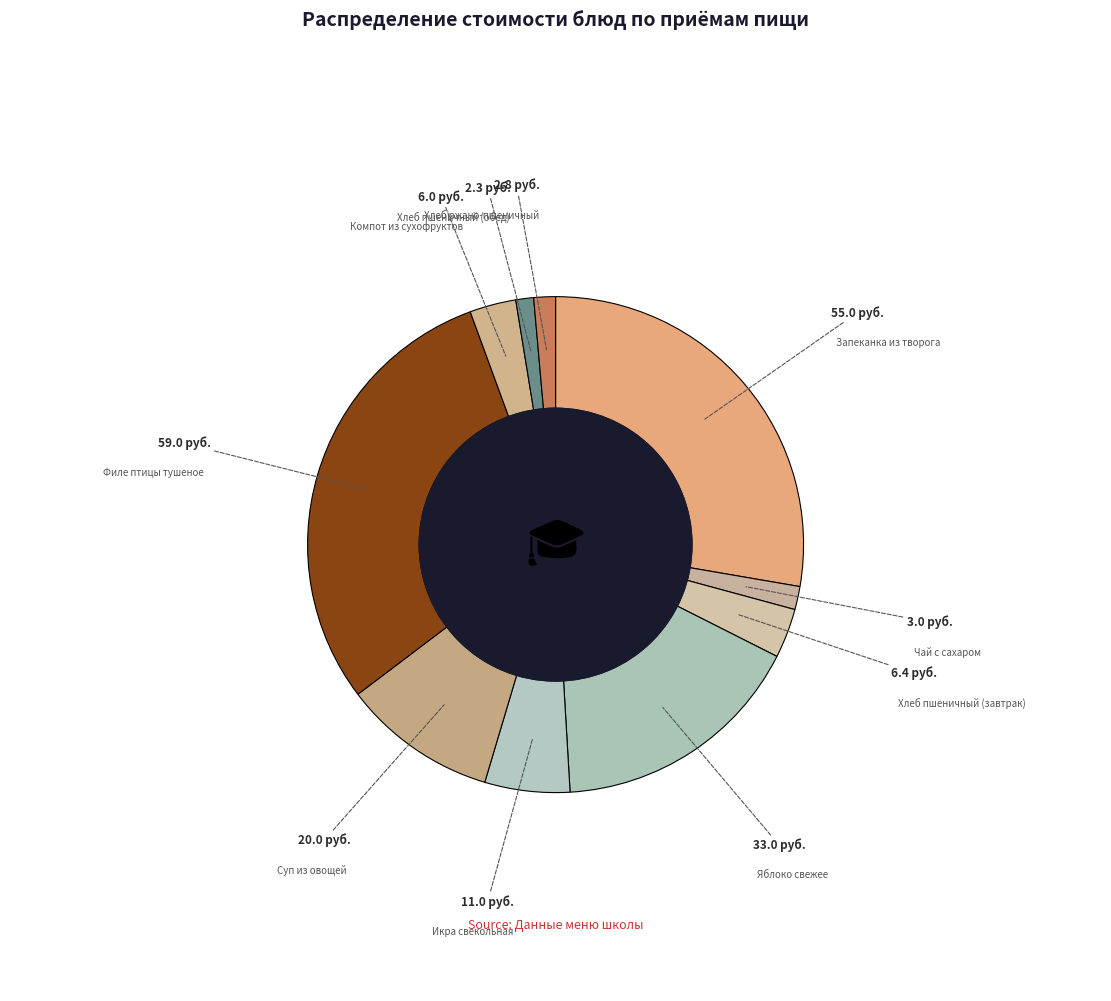

Rank the categories by value from lowest to highest.

Хлеб пшеничный (обед), Хлеб ржано-пшеничный, Чай с сахаром, Компот из сухофруктов, Хлеб пшеничный (завтрак), Икра свекольная, Суп из овощей, Яблоко свежее, Запеканка из творога, Филе птицы тушеное